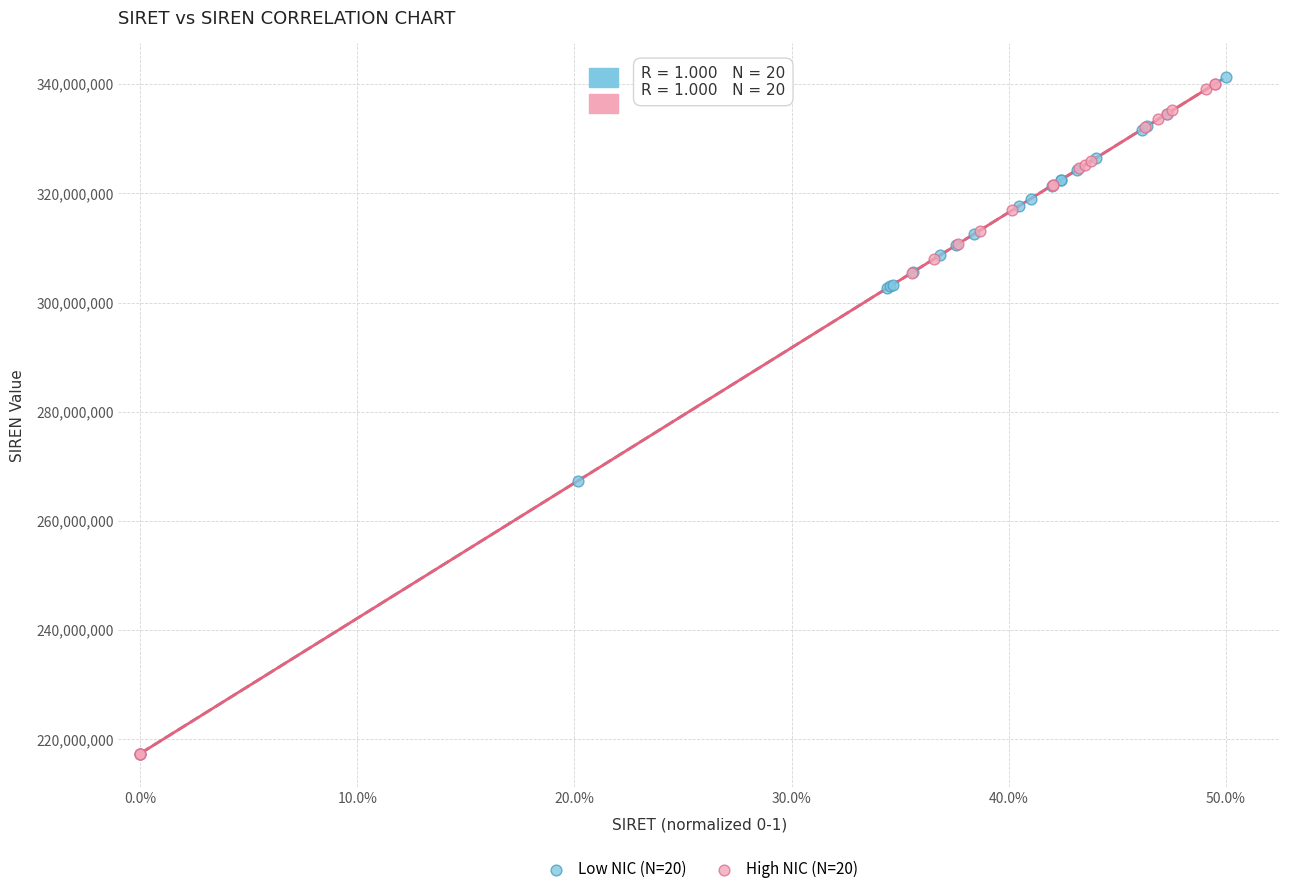

What are all the series names shown in the legend?

Low NIC (N=20), High NIC (N=20)